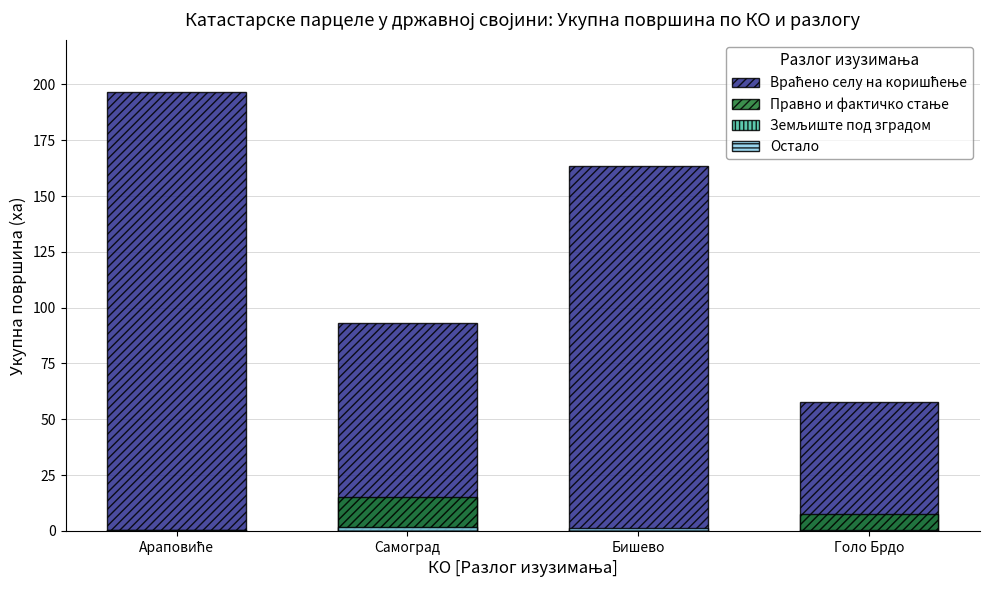

True or false: Правно и фактичко стање has a value of 15.3 at Самоград.

True